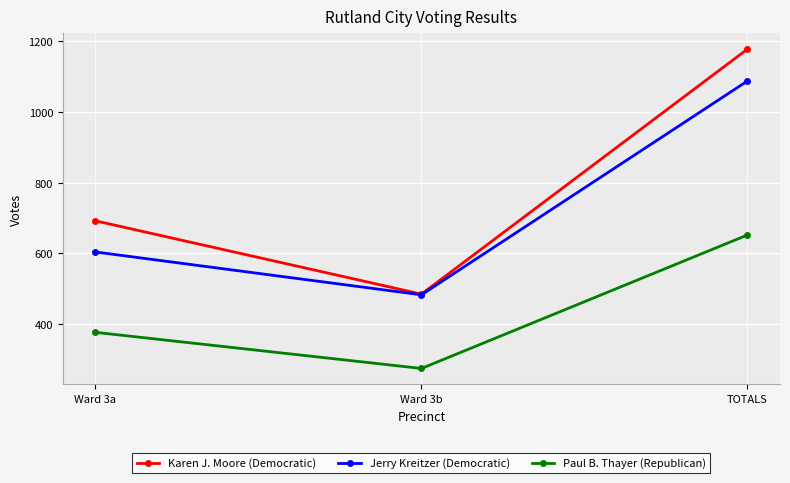

What is the value of the Karen J. Moore (Democratic) point at the 1st from the left?

692